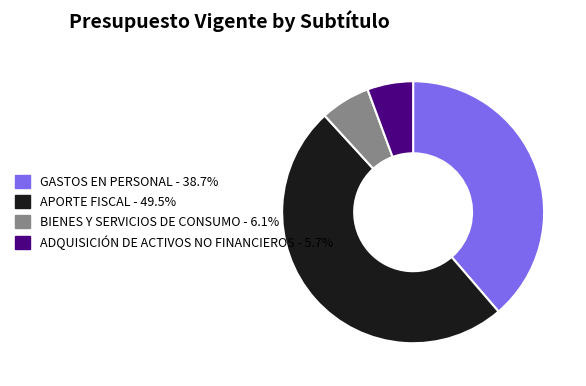

How many segments does this pie chart have?

4